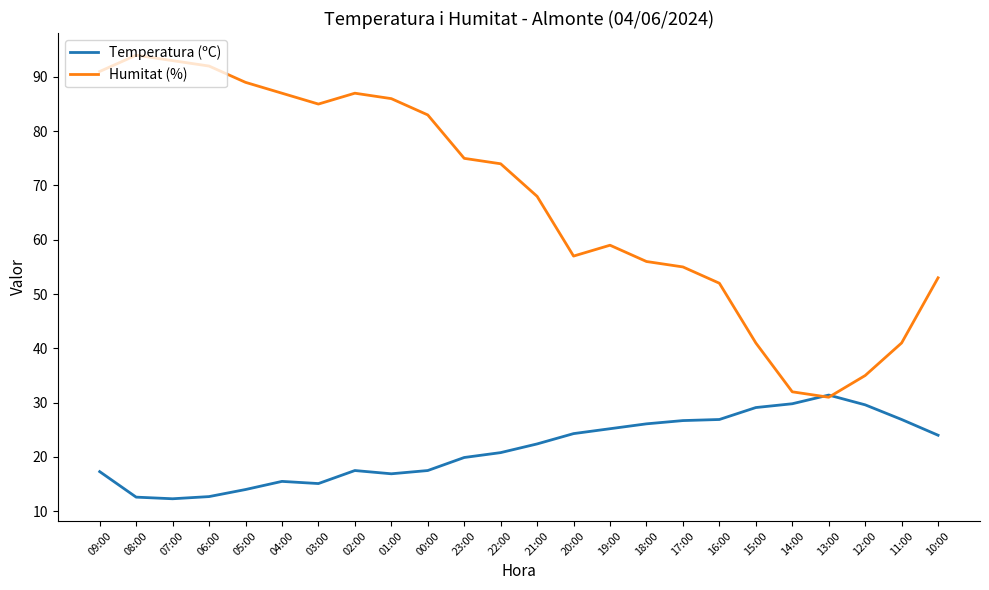

Where do Temperatura (ºC) and Humitat (%) first cross each other?

14:00 and 13:00